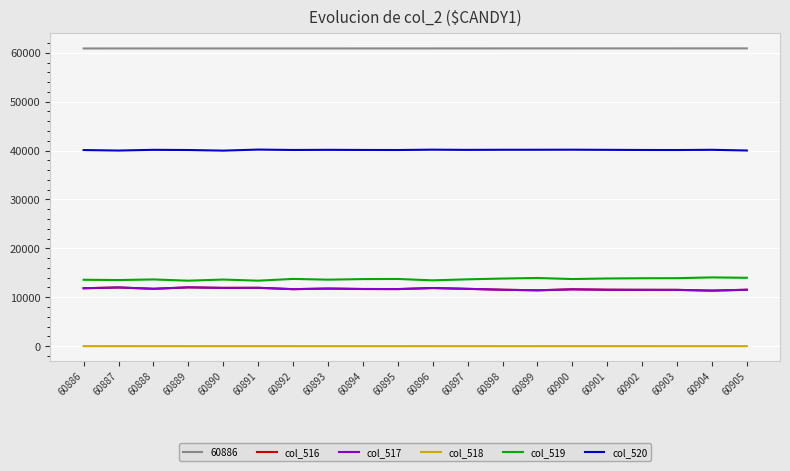

True or false: col_519 and col_516 cross at least once.

False